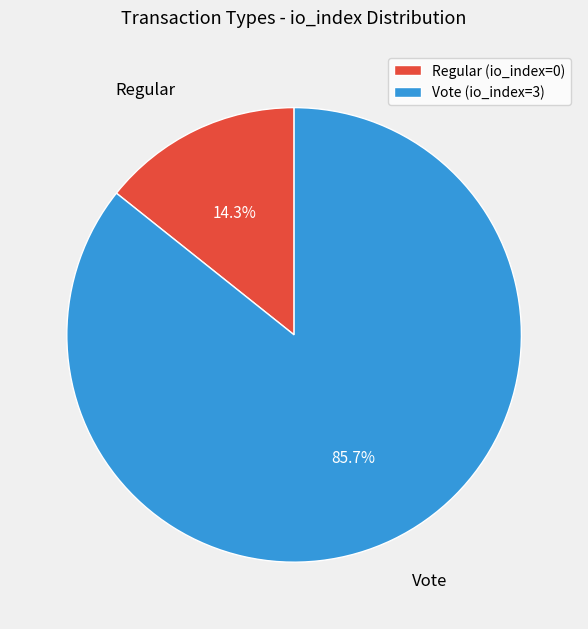

The Regular slice represents 1% of the pie. True or false?

False